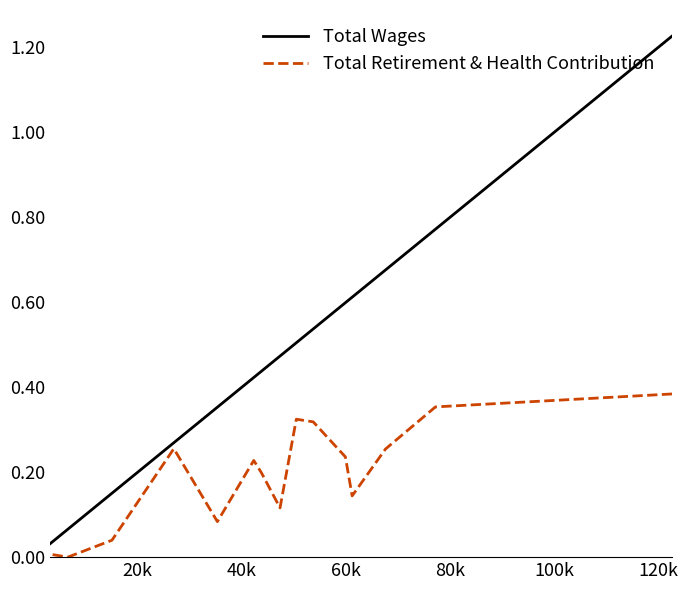

What are all the series names shown in the legend?

Total Wages, Total Retirement & Health Contribution